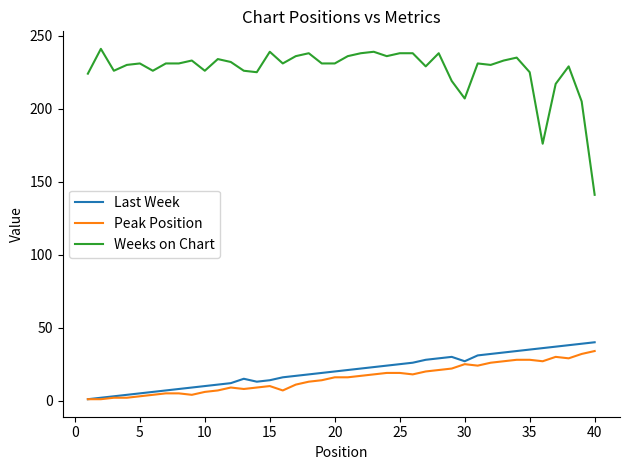

Which series has the largest range (max minus min)?

Weeks on Chart